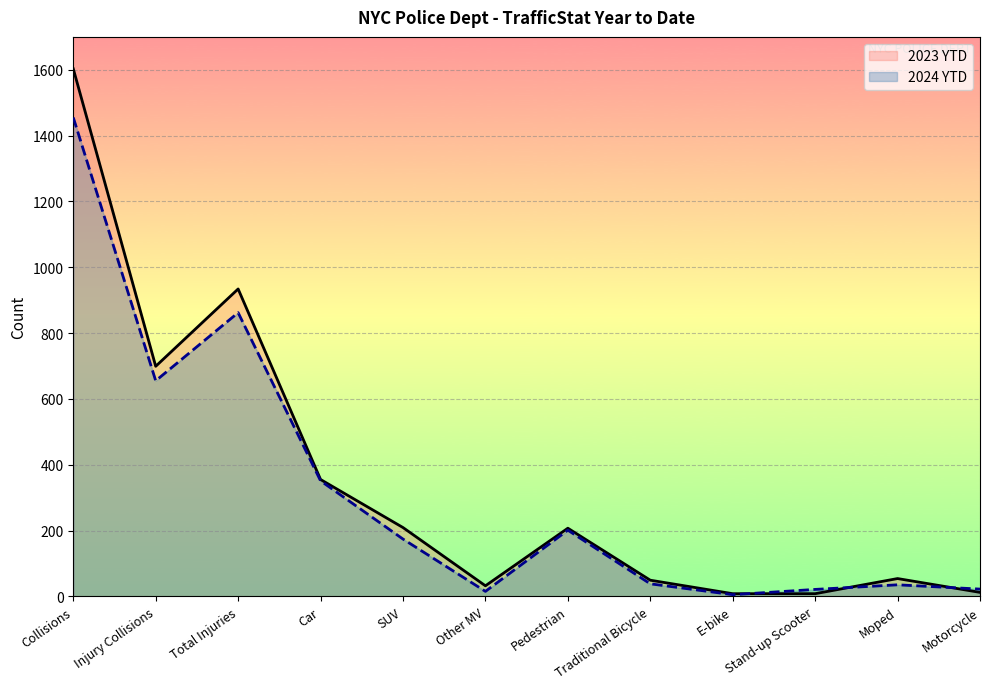

Which category has the lowest value across all series?

E-bike